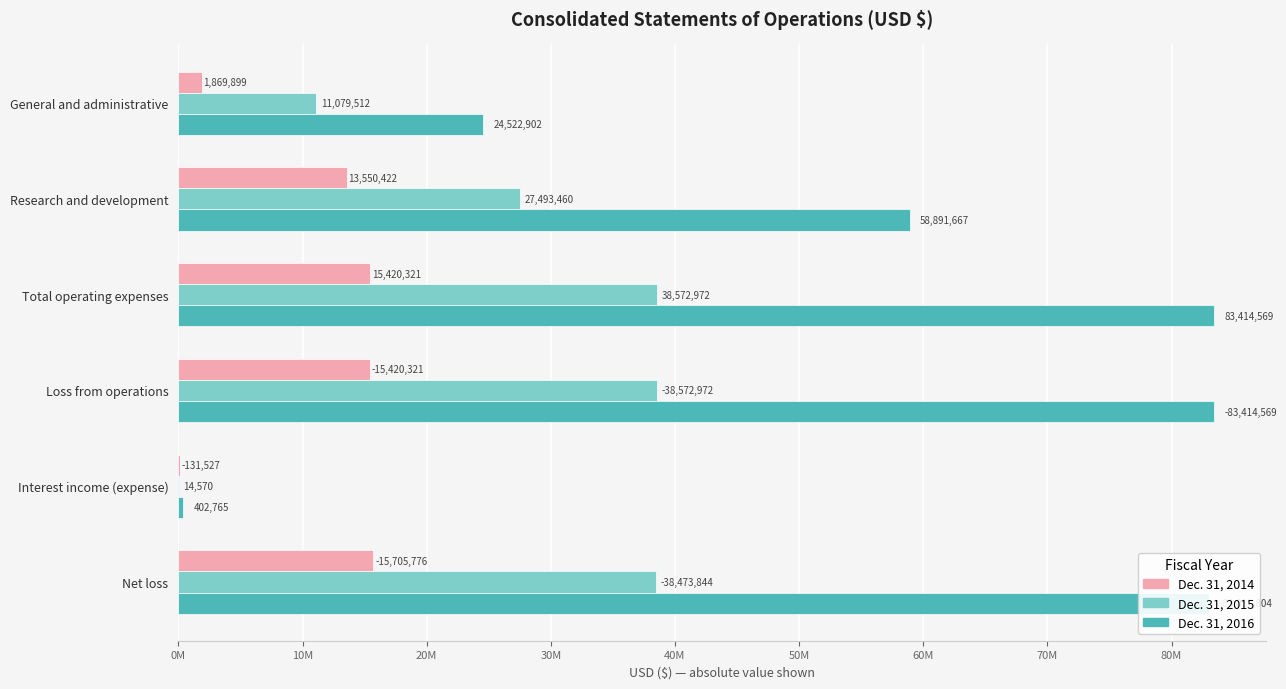

What are all the series names shown in the legend?

Dec. 31, 2014, Dec. 31, 2015, Dec. 31, 2016